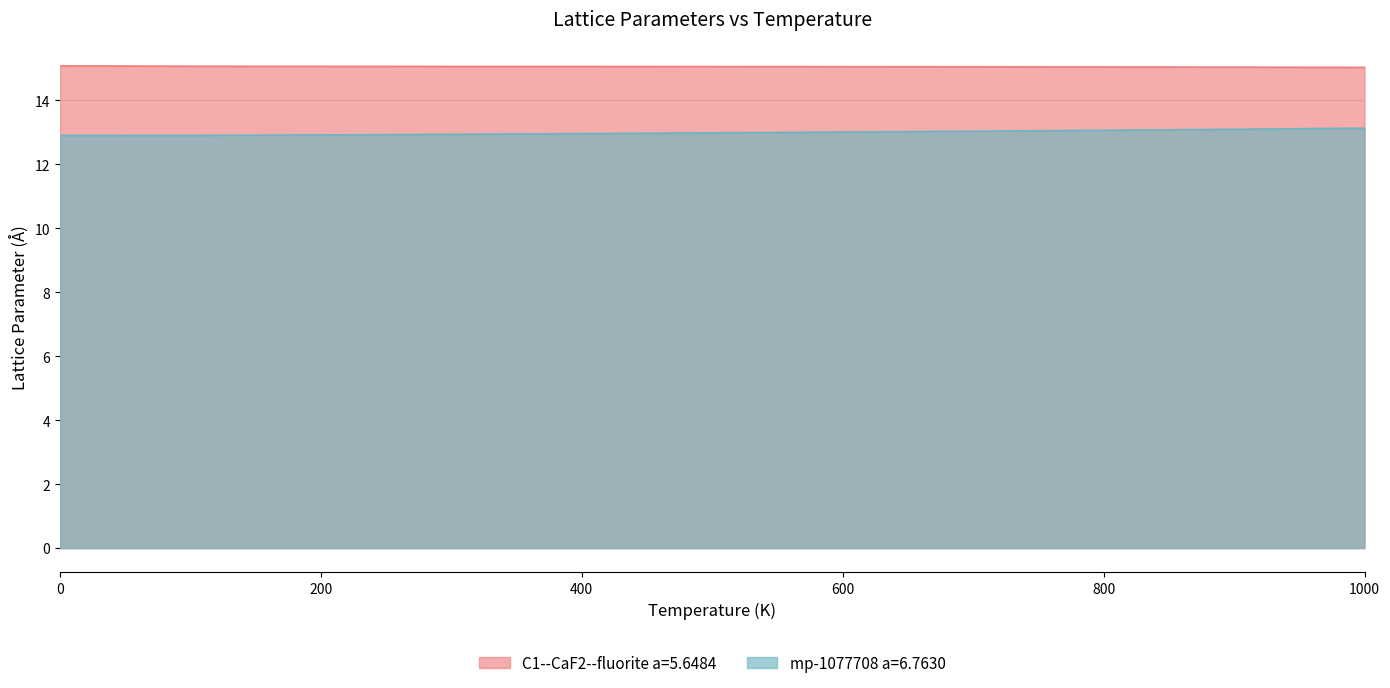

Rank the series by their average value, from lowest to highest.

mp-1077708 a=6.7630, C1--CaF2--fluorite a=5.6484